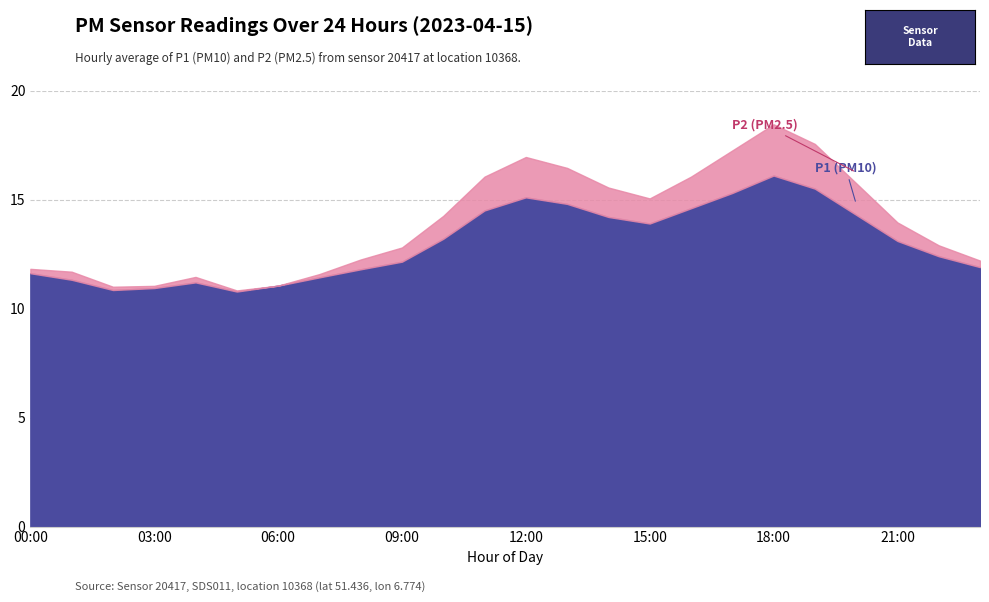

At which category is the sum across all series the highest?

18:00